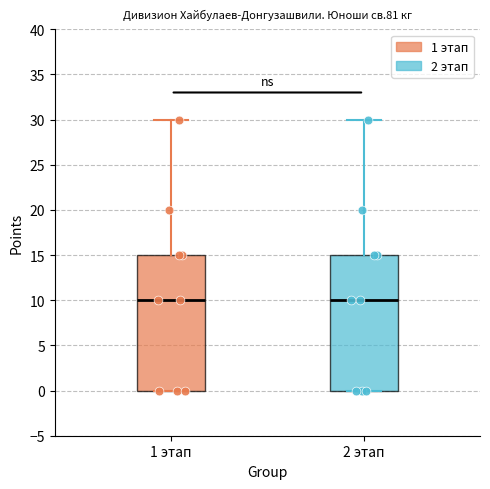

Reading left to right, transcribe this box plot: for each box, give where its median line is, the range the box spans, and where its two whiskers end, as read against the y-axis. The values are not printed on the chart, so give them approximately, as read against the axis.

1 этап: median 10, box 0 to 15, whiskers 0 to 30
2 этап: median 10, box 0 to 15, whiskers 0 to 30